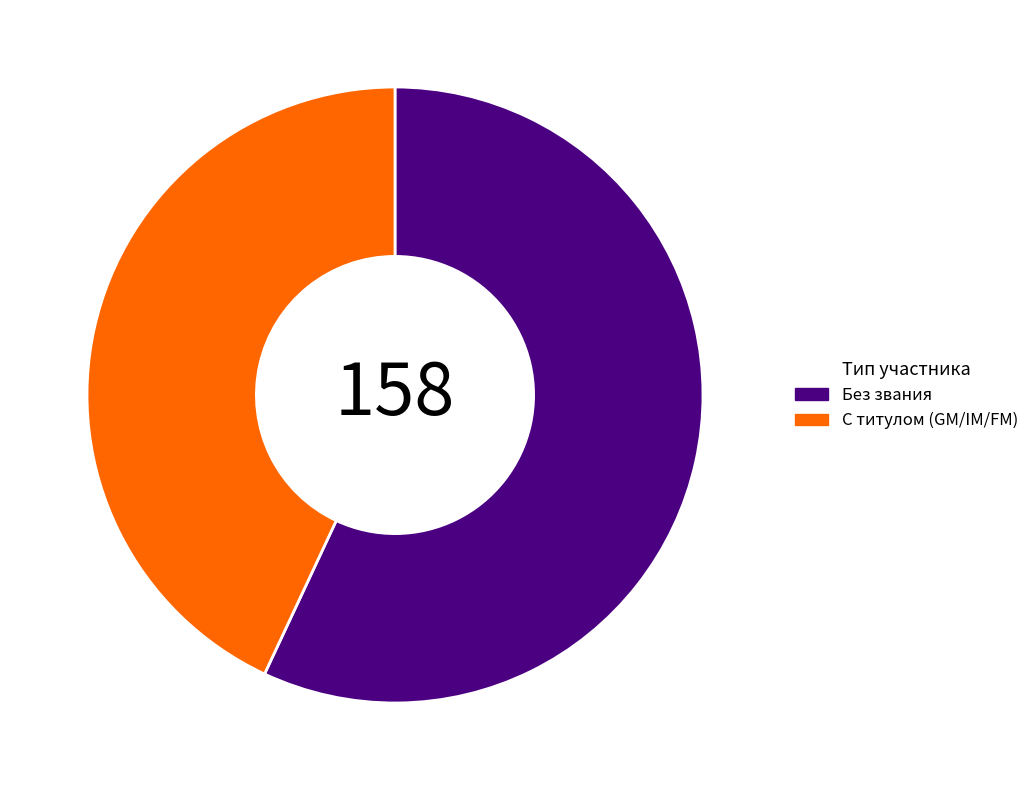

Which slice is the largest?

Без звания